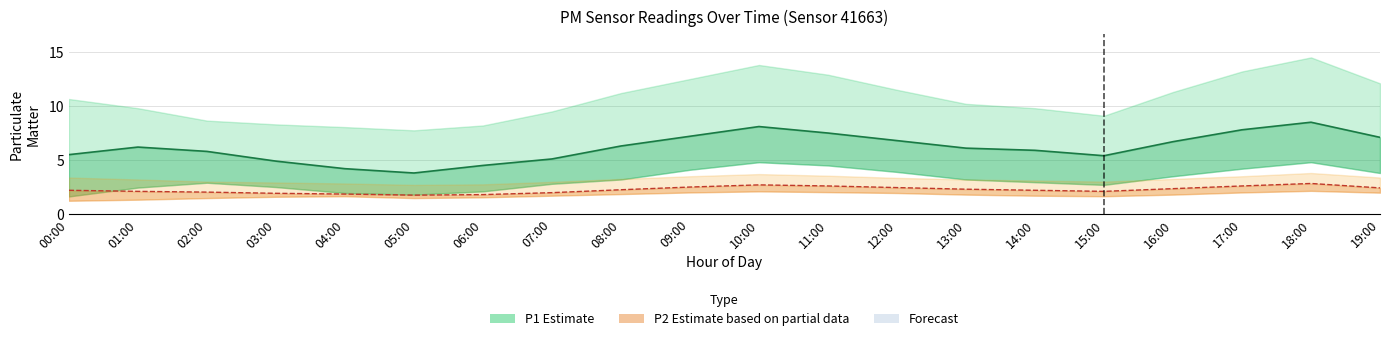

Reading right to left, what are all the values shown in this chart?

P1: 19:00=7.1	18:00=8.5	17:00=7.8	16:00=6.7	15:00=5.4	14:00=5.9	13:00=6.1	12:00=6.8	11:00=7.5	10:00=8.1	09:00=7.2	08:00=6.3	07:00=5.1	06:00=4.5	05:00=3.8	04:00=4.2	03:00=4.9	02:00=5.8	01:00=6.2	00:00=5.5
P2: 19:00=2.4	18:00=2.8	17:00=2.6	16:00=2.4	15:00=2.1	14:00=2.2	13:00=2.3	12:00=2.5	11:00=2.6	10:00=2.7	09:00=2.5	08:00=2.2	07:00=2.0	06:00=1.8	05:00=1.8	04:00=1.9	03:00=1.9	02:00=2.0	01:00=2.1	00:00=2.2